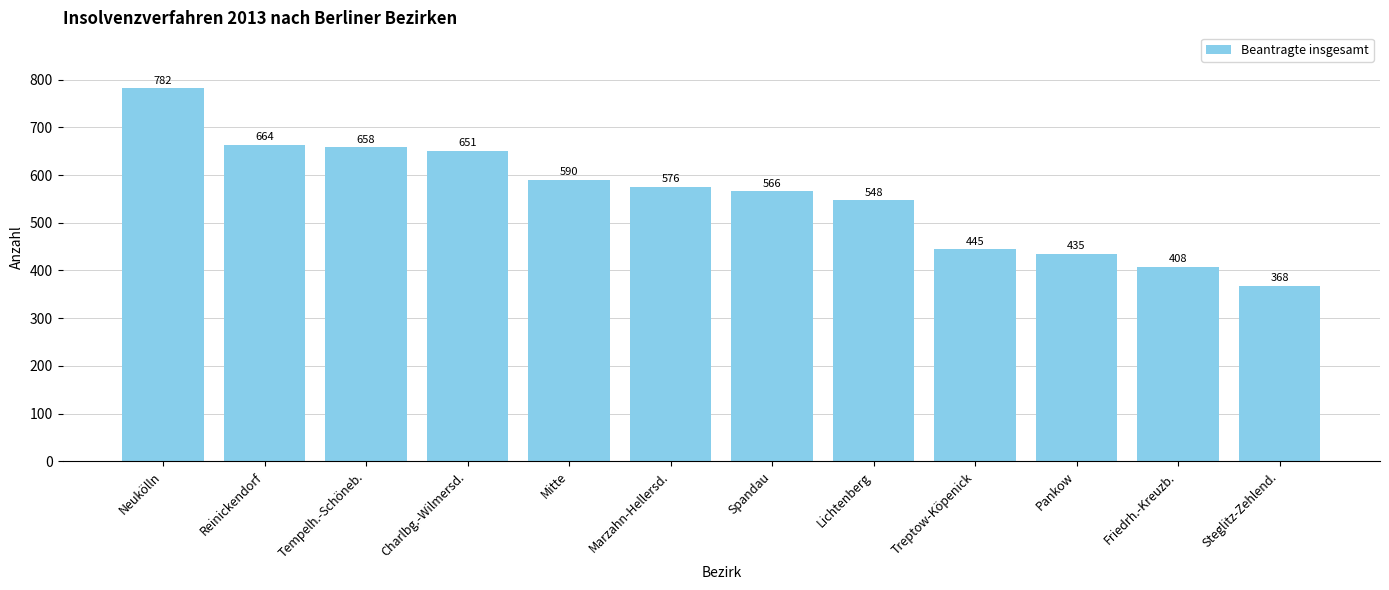

Reading right to left, list all the values displayed in this chart.

Steglitz-Zehlend.=368	Friedrh.-Kreuzb.=408	Pankow=435	Treptow-Köpenick=445	Lichtenberg=548	Spandau=566	Marzahn-Hellersd.=576	Mitte=590	Charlbg.-Wilmersd.=651	Tempelh.-Schöneb.=658	Reinickendorf=664	Neukölln=782